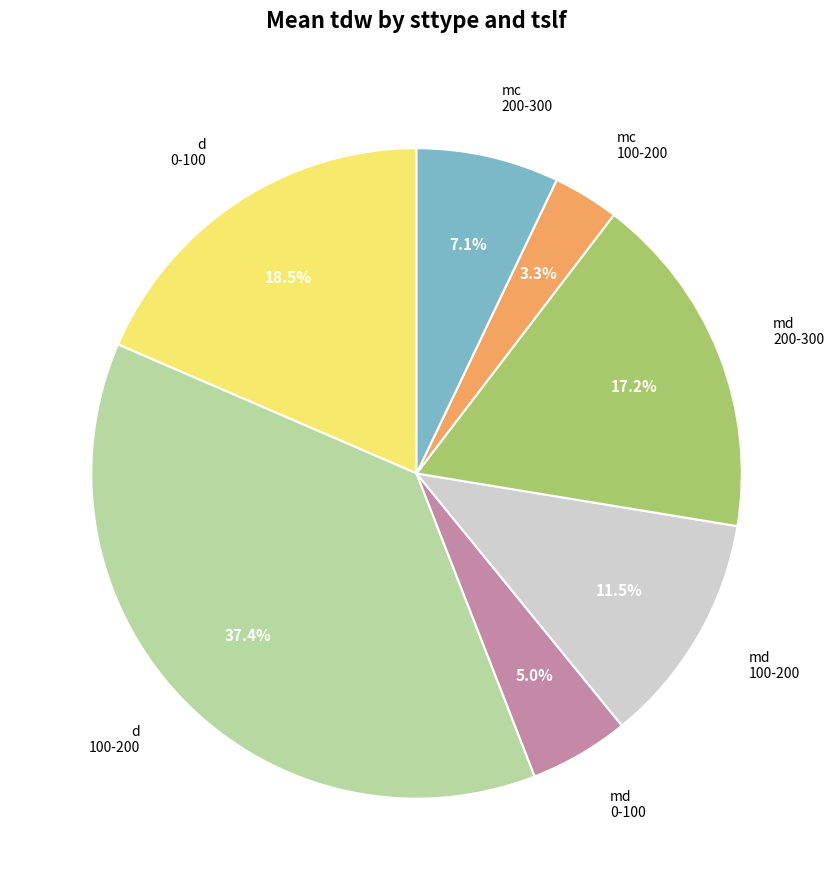

Combined, what portion of the pie is mc 100-200 and md 200-300?

20.5%